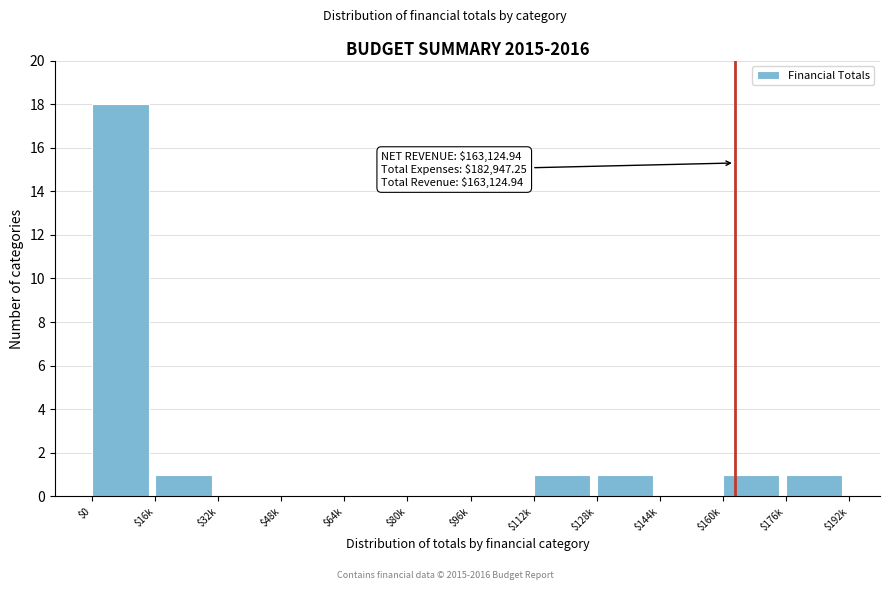

Which label corresponds to the largest value in the chart?

$0